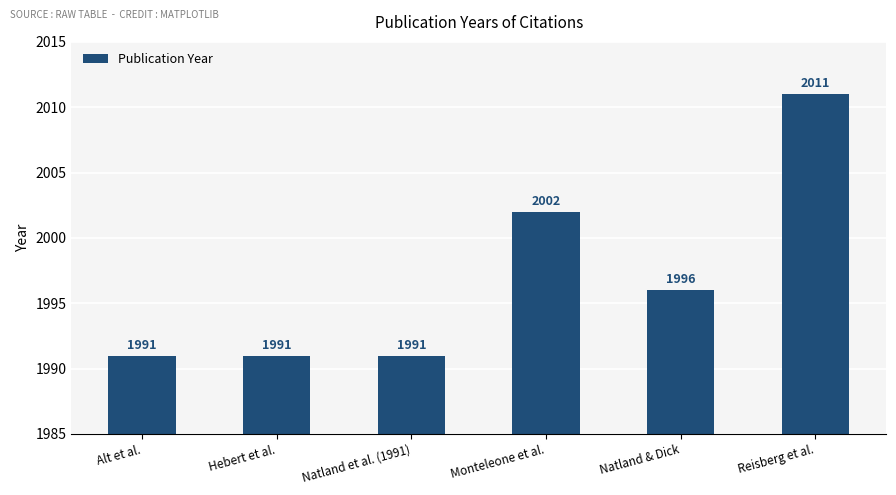

True or false: the data shows 2011 at Reisberg et al..

True